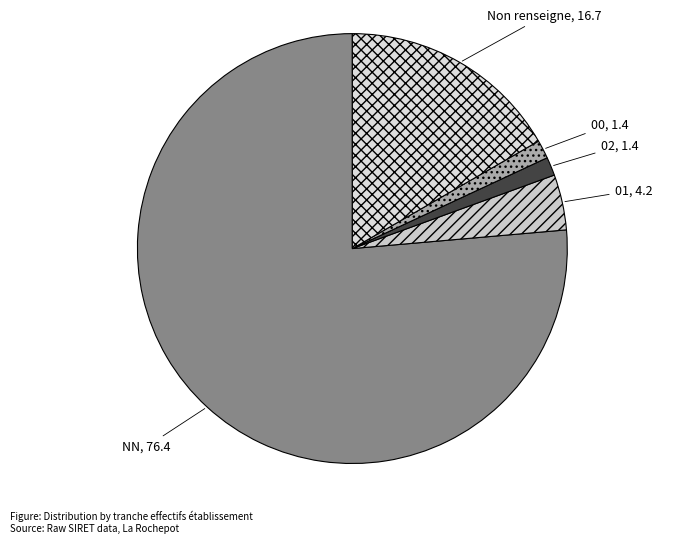

How many slices are in this pie chart?

5